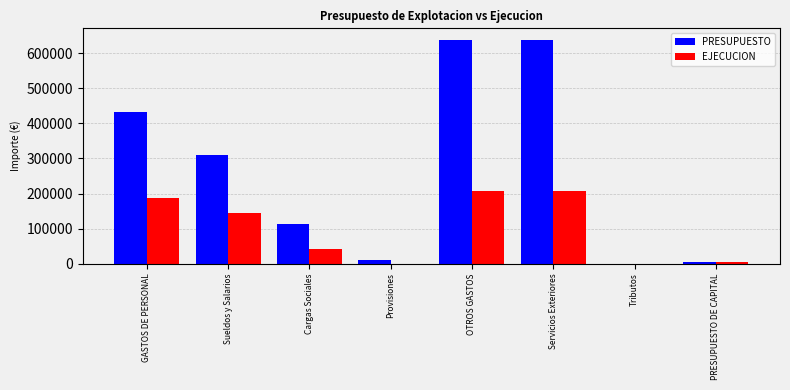

Is it true that EJECUCION equals 0.0 at Provisiones?

True